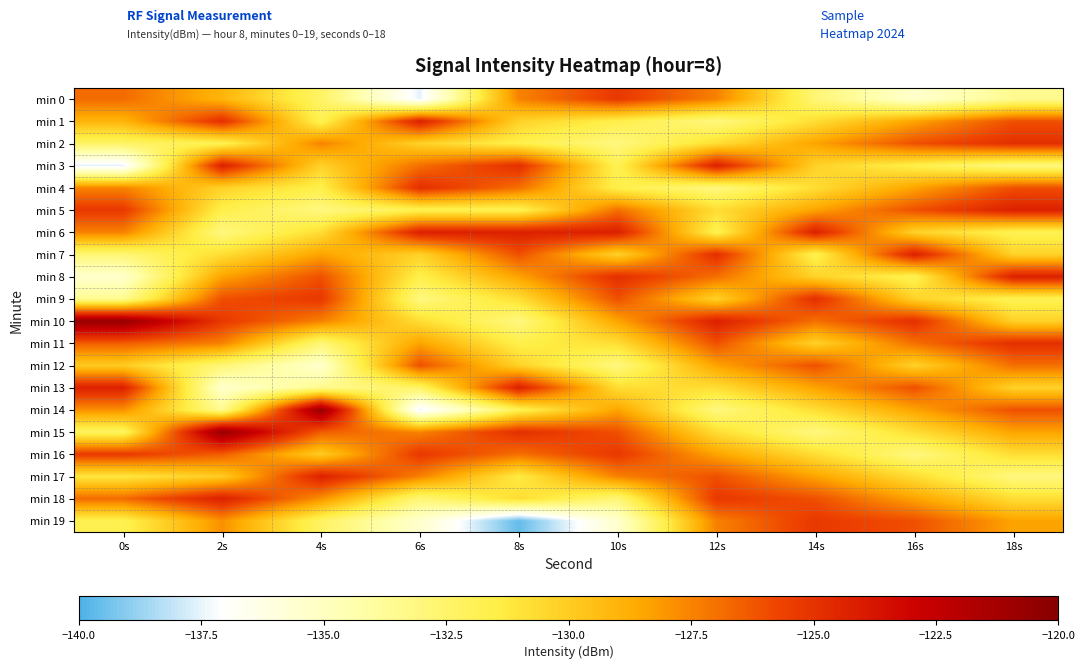

Which series has the widest spread of values?

min 14